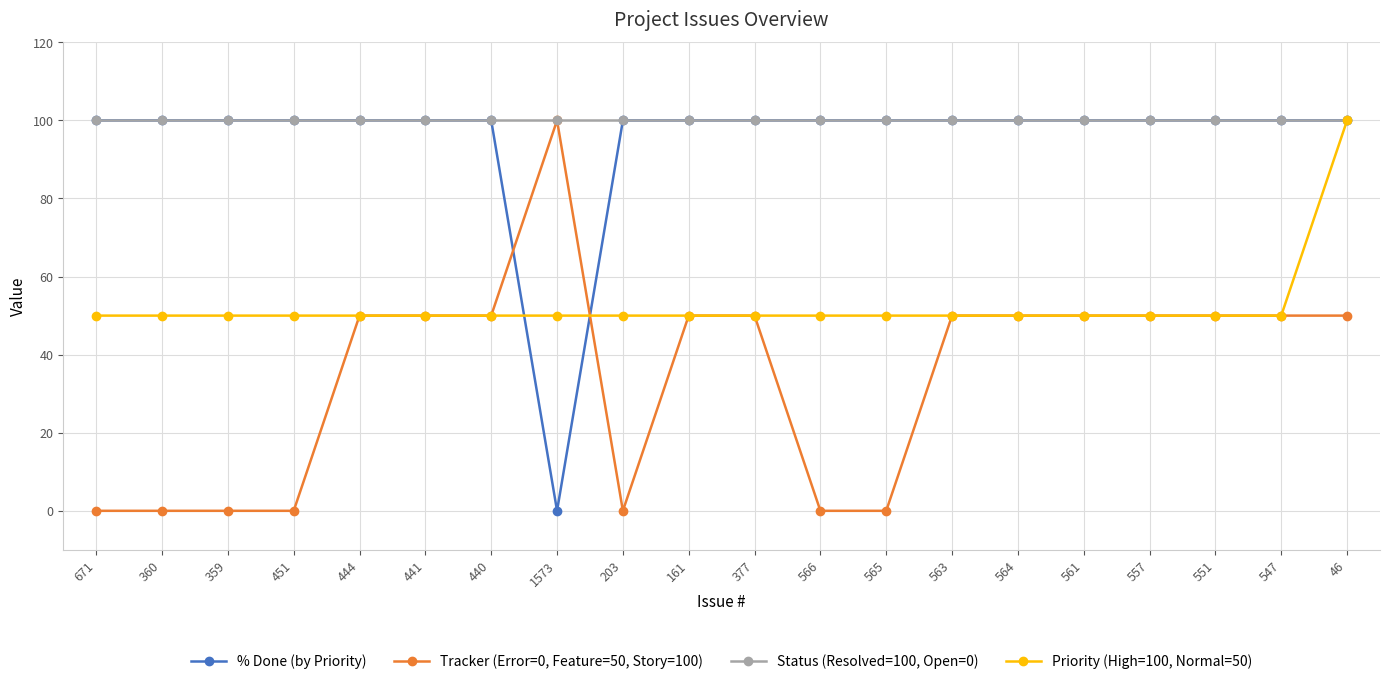

What is the difference between the highest and lowest values at 441?

50